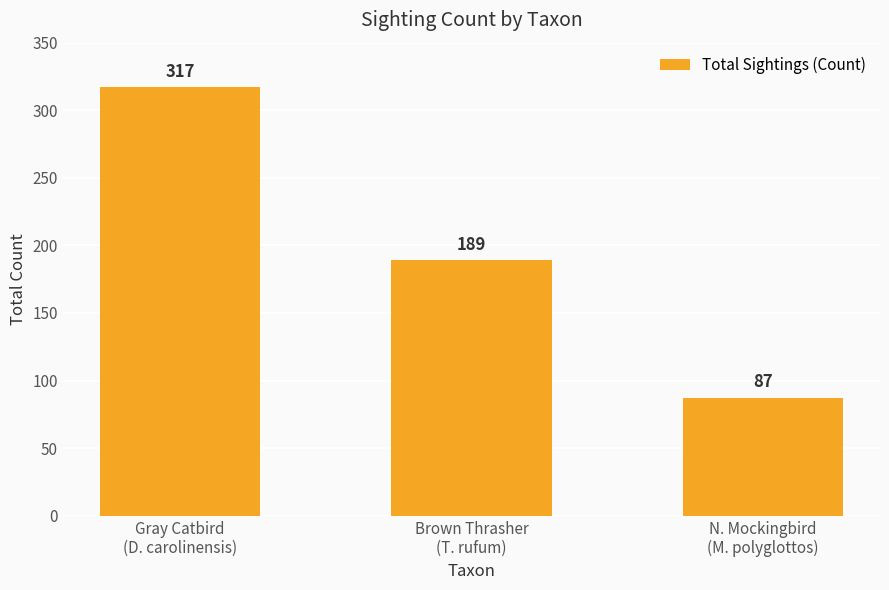

What is the maximum value shown in the chart?

317